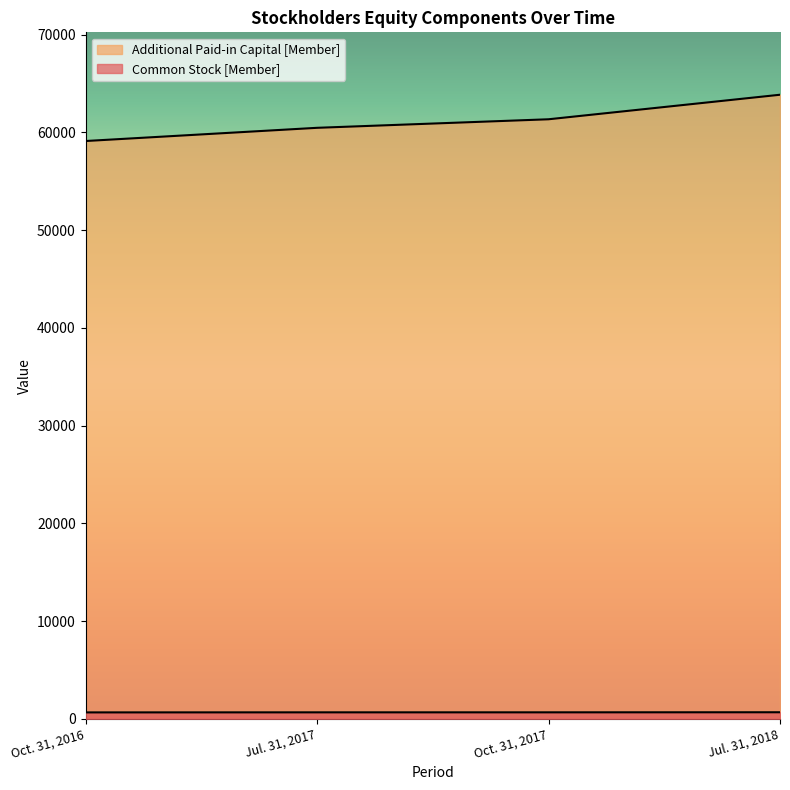

Does the chart have visible grid lines?

No